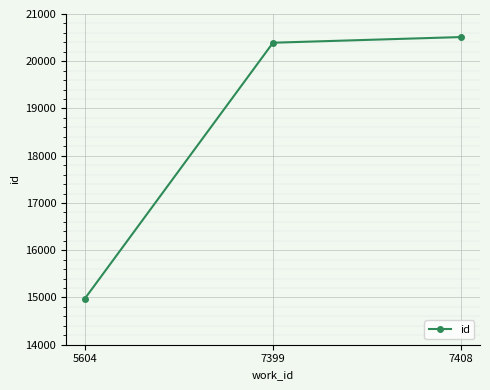

True or false: the data shows 6182 at 7399.

False